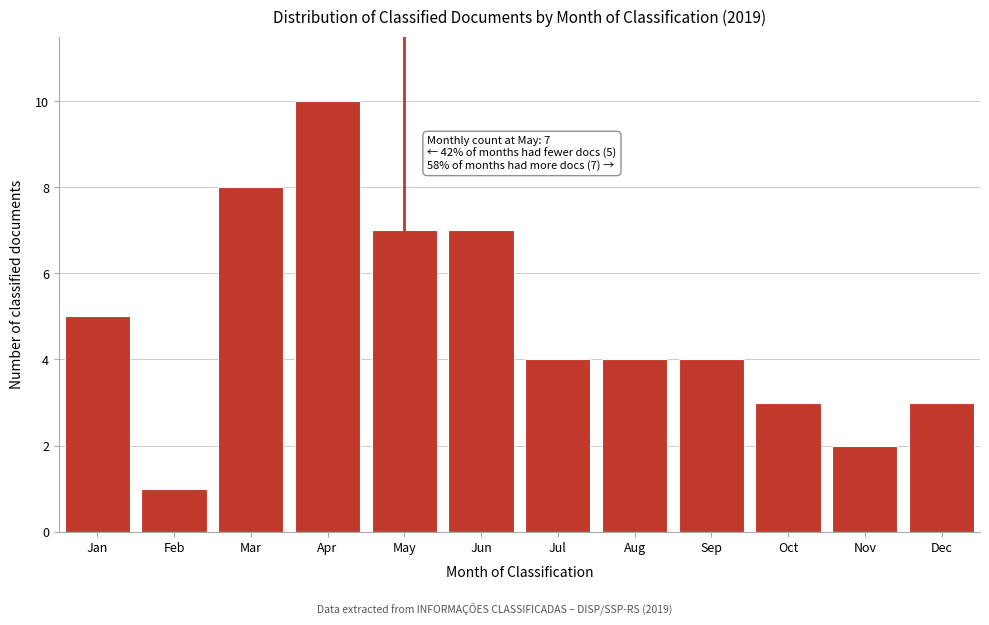

Reading left to right, extract all data points from this chart.

Jan=5	Feb=1	Mar=8	Apr=10	May=7	Jun=7	Jul=4	Aug=4	Sep=4	Oct=3	Nov=2	Dec=3